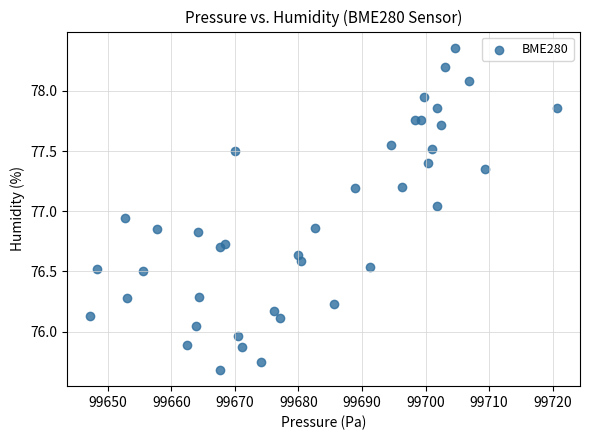

What is the range of X values (max minus min)?

73.4